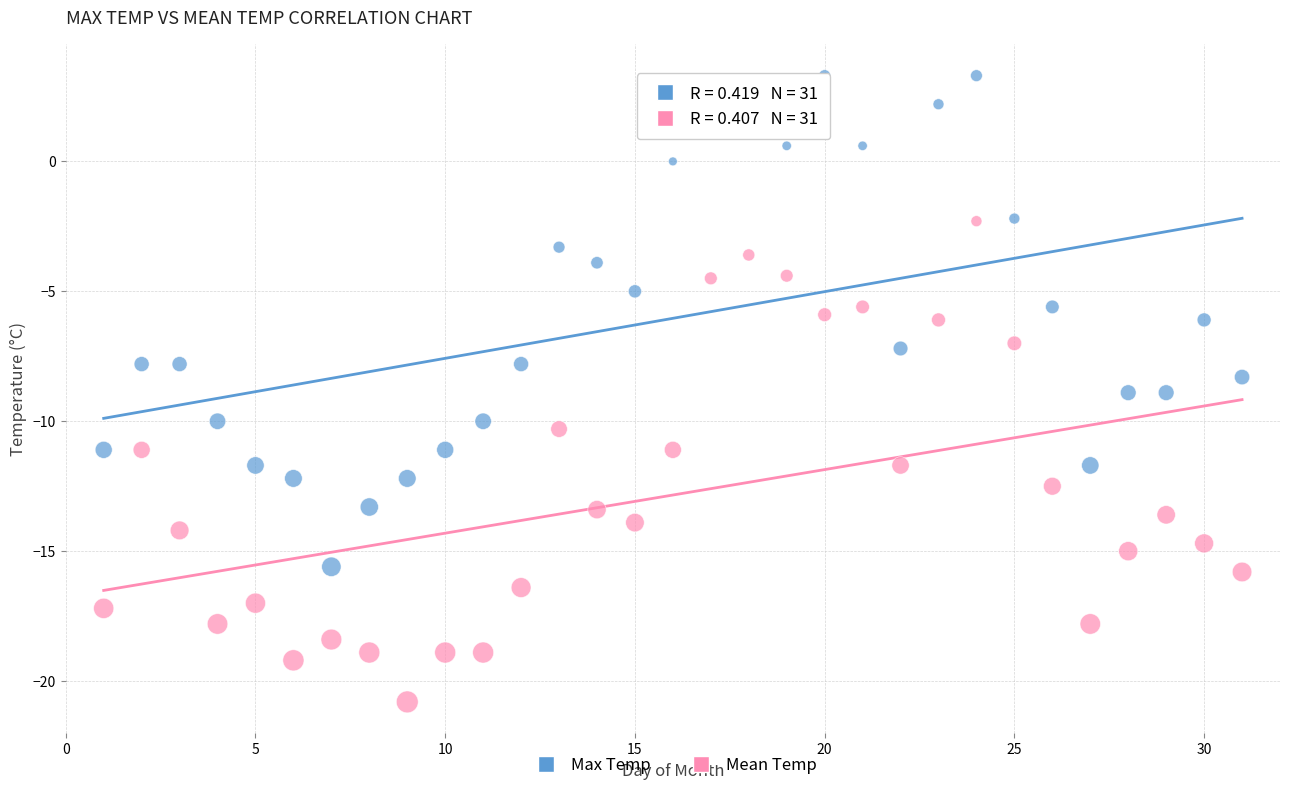

Which series reaches the maximum Y coordinate?

Max Temp